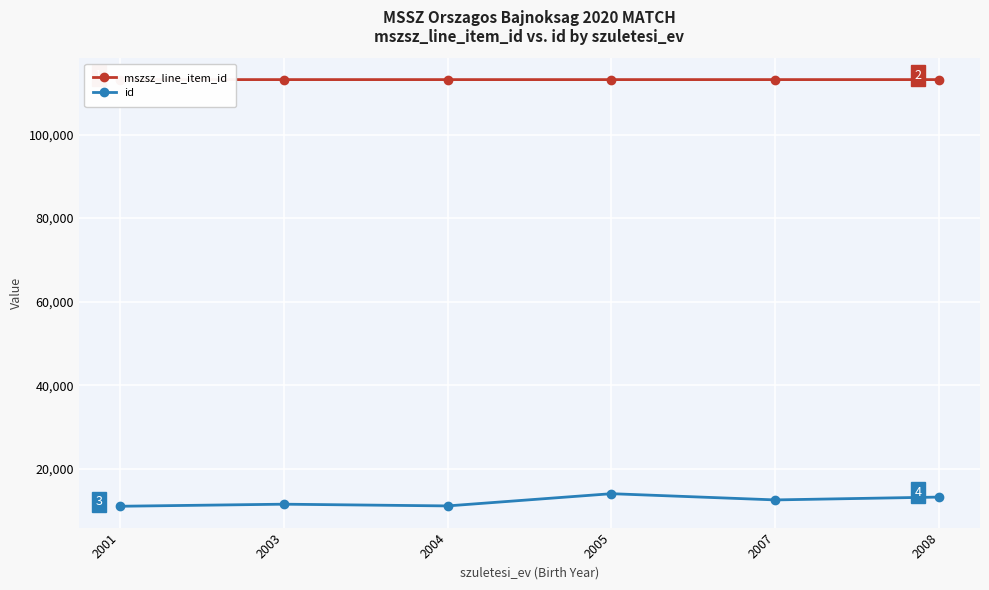

Where is the first local maximum for mszsz_line_item_id?

2007